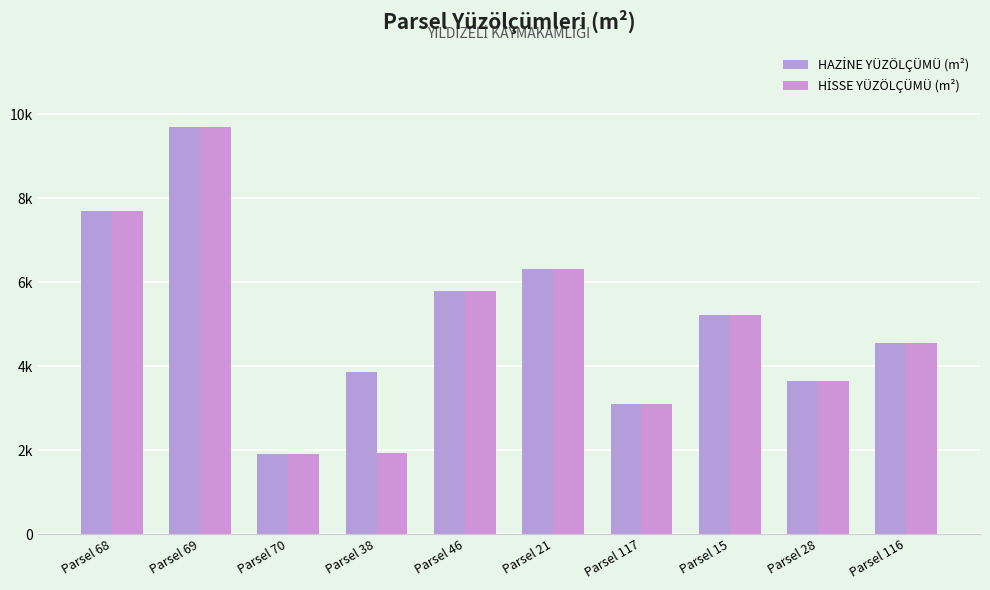

What is the value of the HİSSE YÜZÖLÇÜMÜ (m²) bar at the 5th from the left?

5776.3